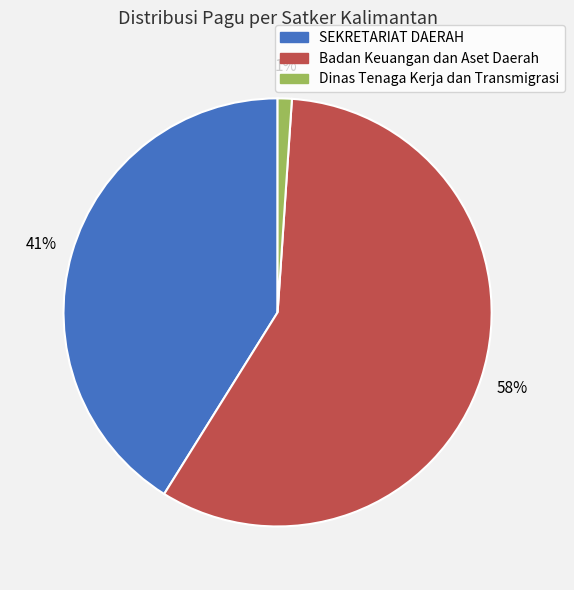

To the nearest percent, what is the average slice percentage?

33%